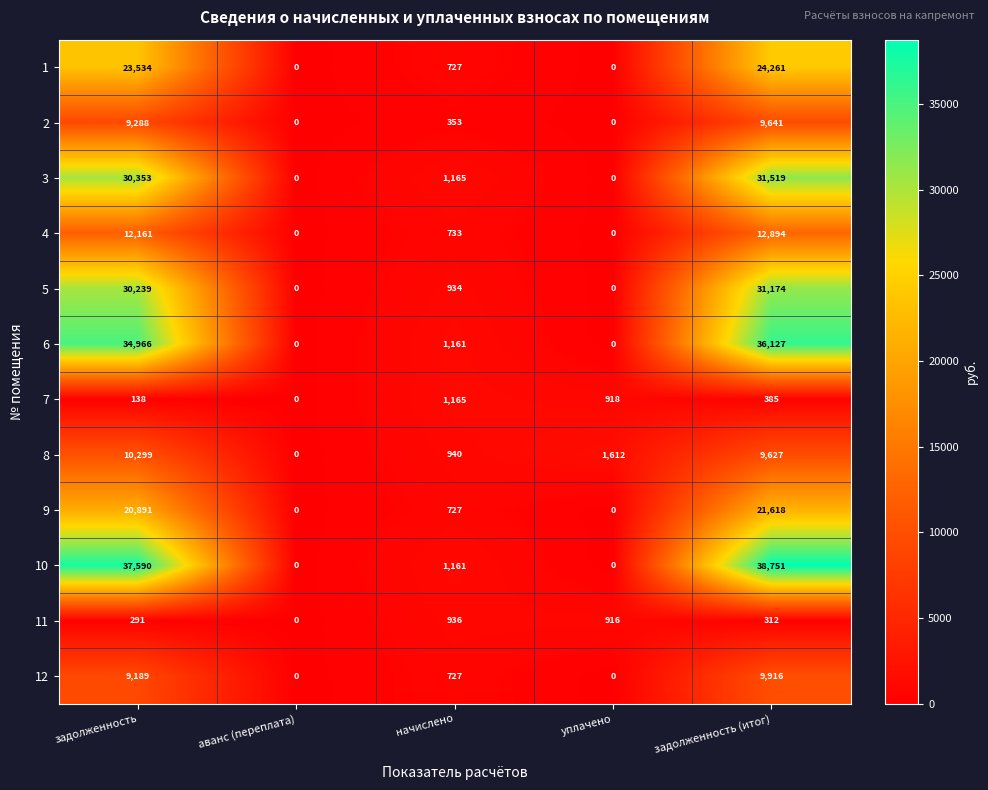

True or false: 10 has a value of 1161 at начислено.

True